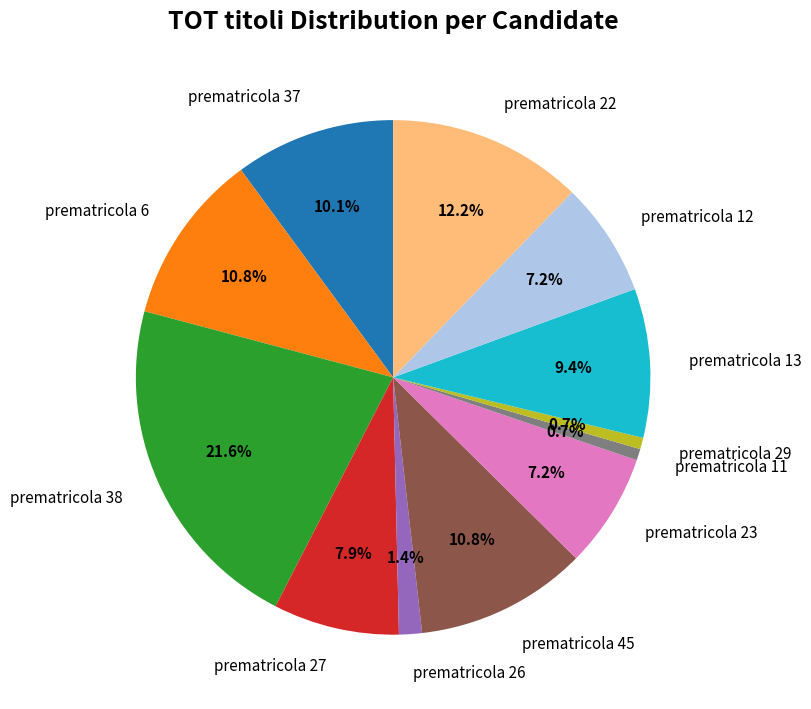

Count the number of slices in the pie.

12